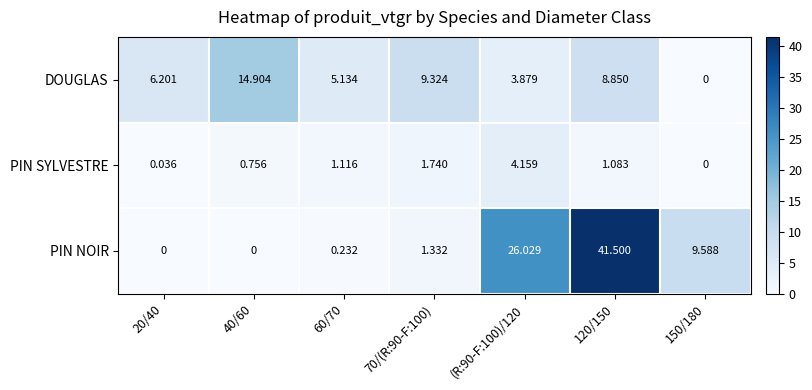

What is the greatest value displayed?

41.5